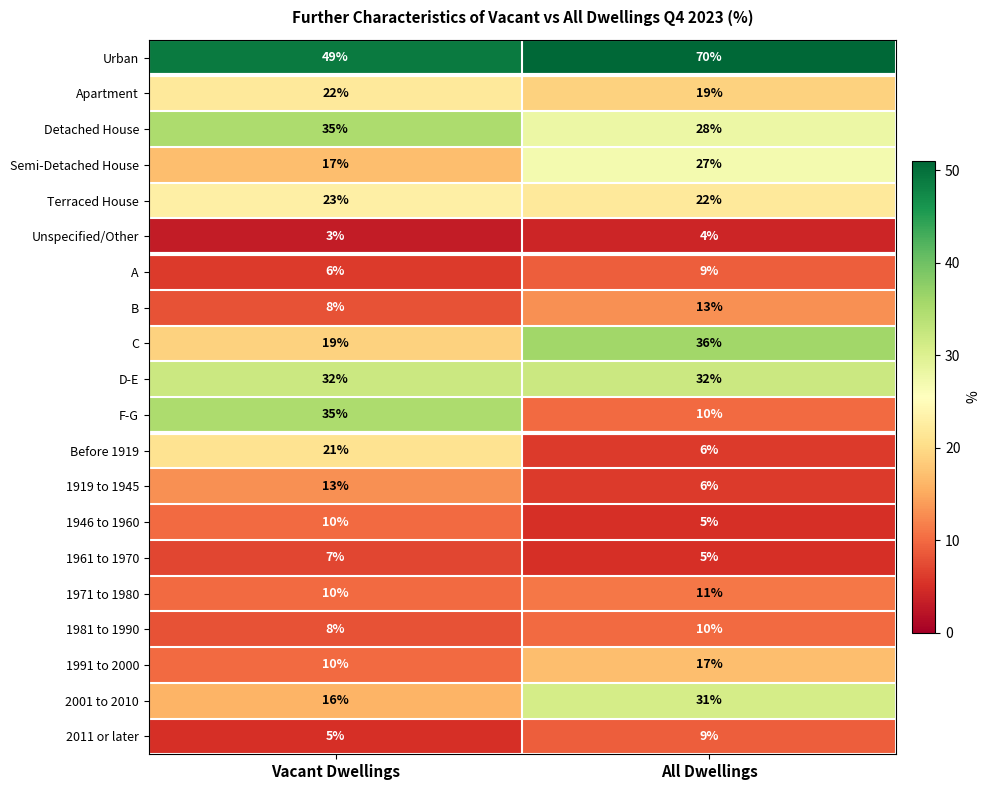

Which series changed the most between Vacant Dwellings and All Dwellings?

F-G